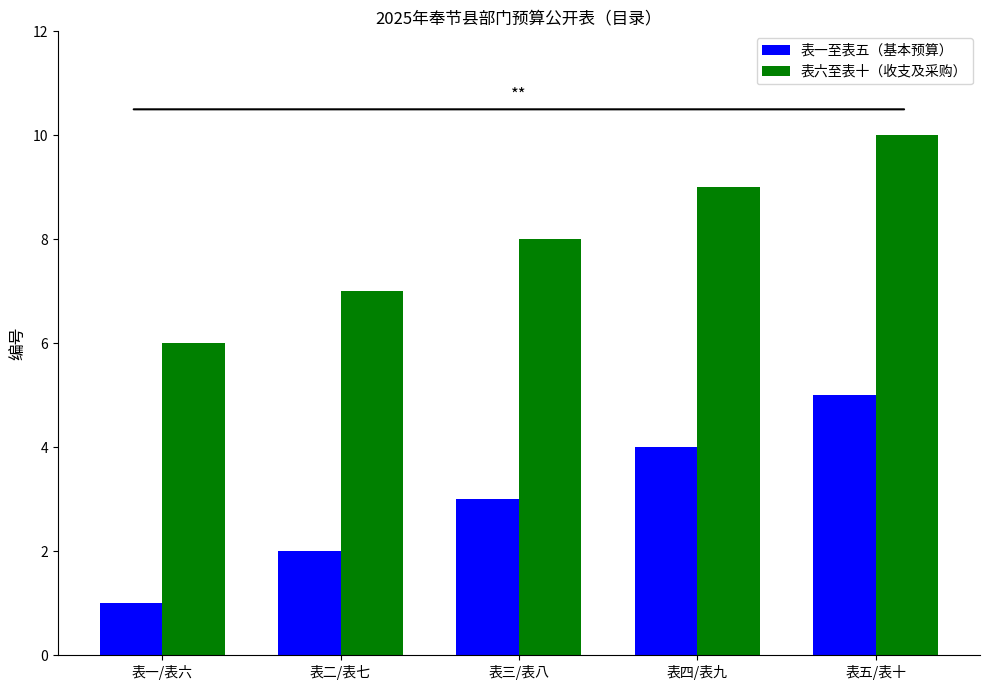

How many bars are there in each group?

2